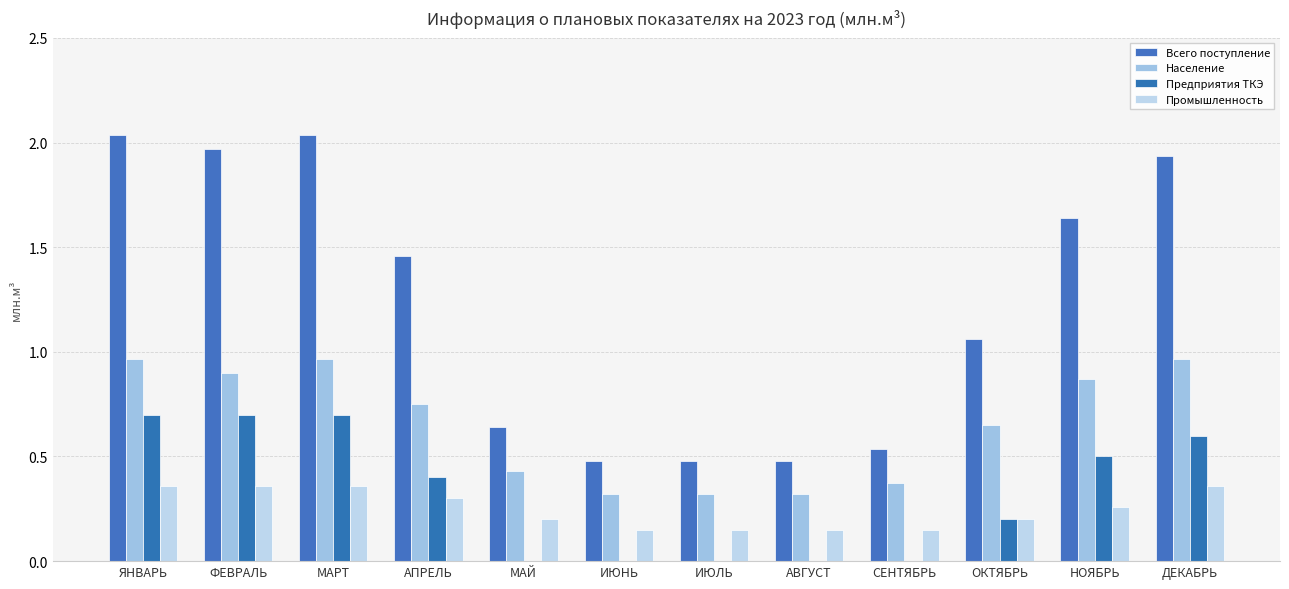

Count the number of data series in this chart.

4